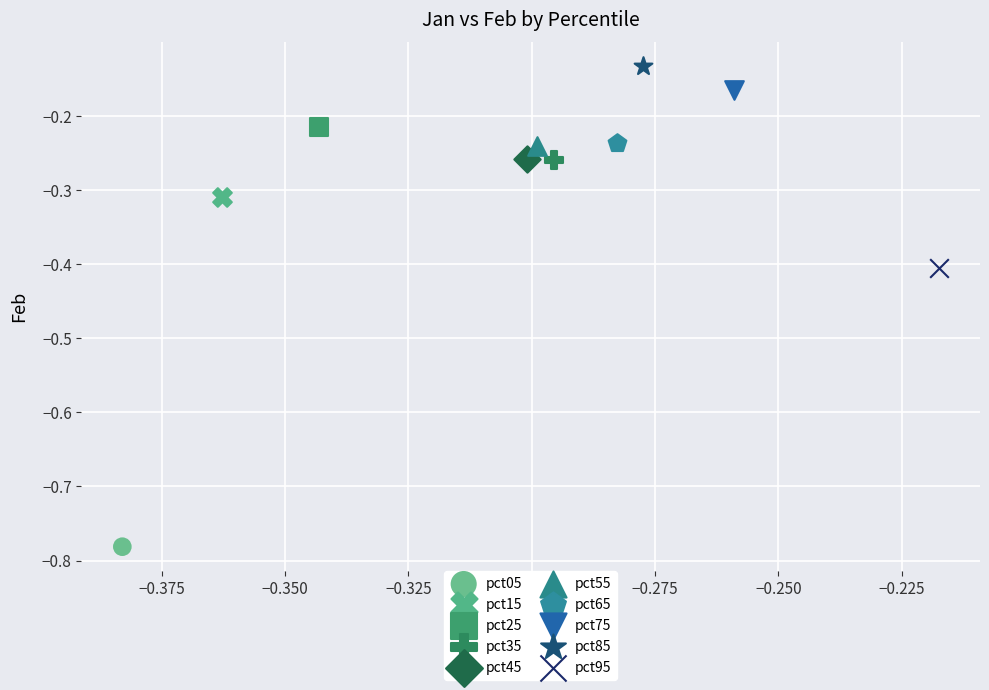

Which series contains the highest Y value?

pct85